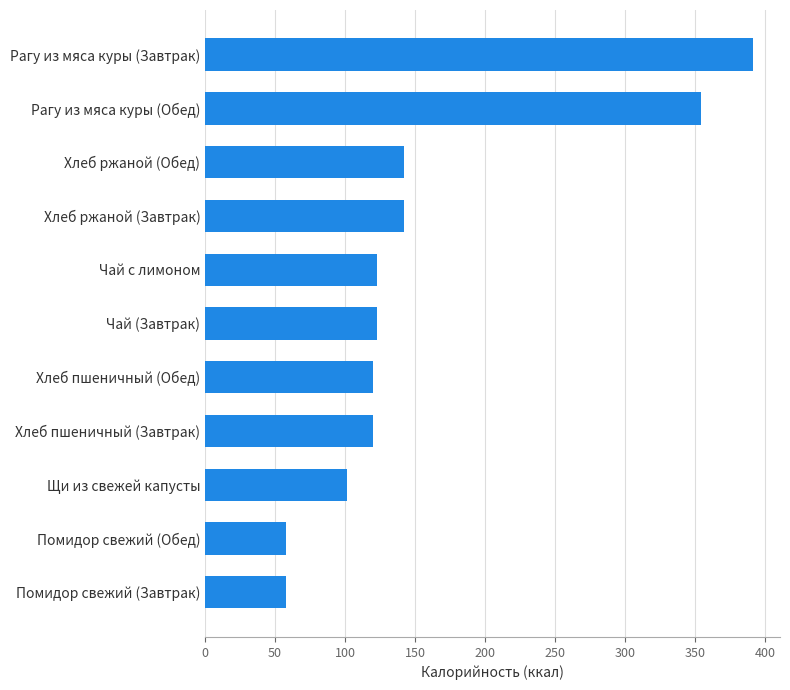

What is the change in value from Хлеб ржаной (Обед) to Рагу из мяса куры (Завтрак)?

+249.0